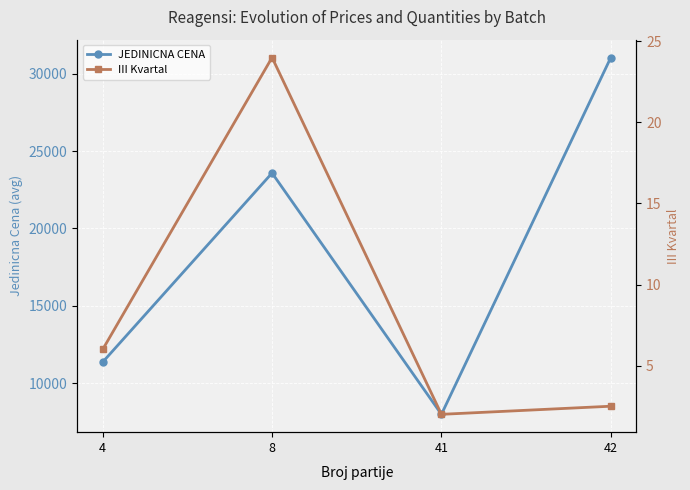

What is the value of the III Kvartal point at the 4th from the left?

2.5